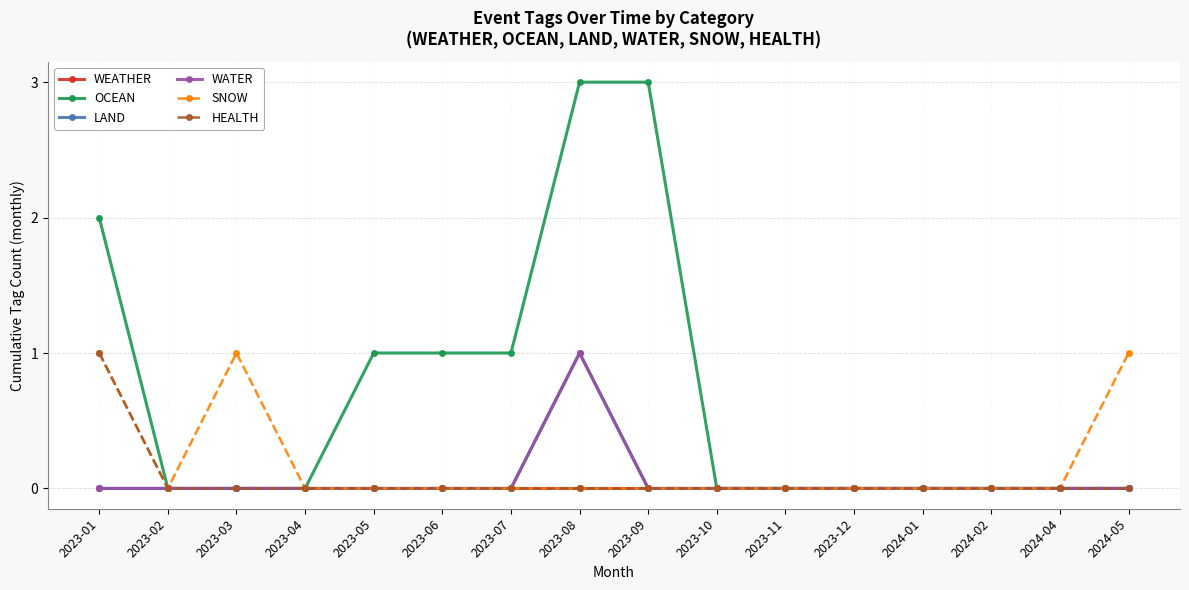

The WATER series shows 0 at 2023-10. True or false?

True